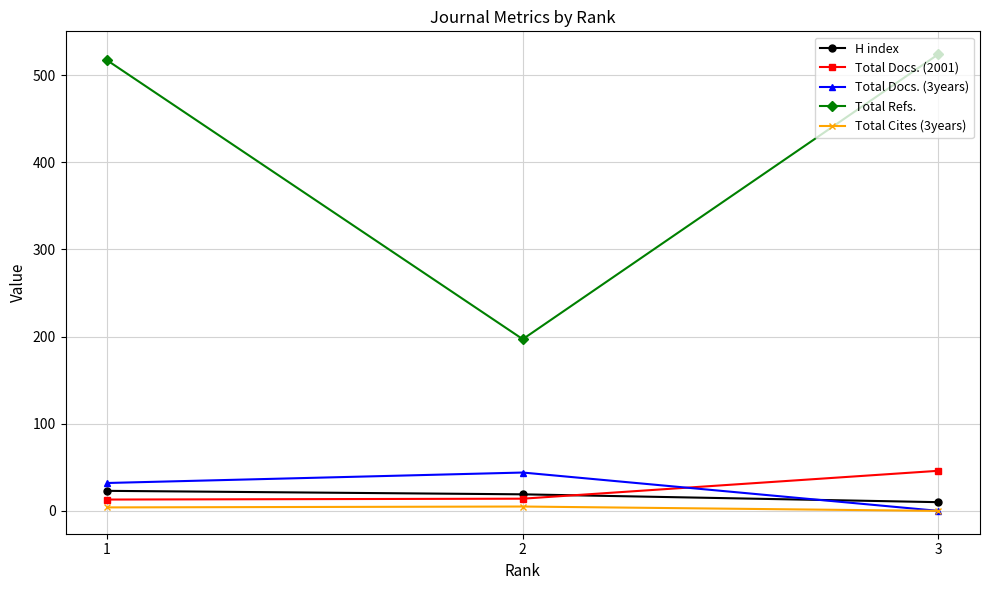

At which label does Total Docs. (3years) reach its minimum?

3